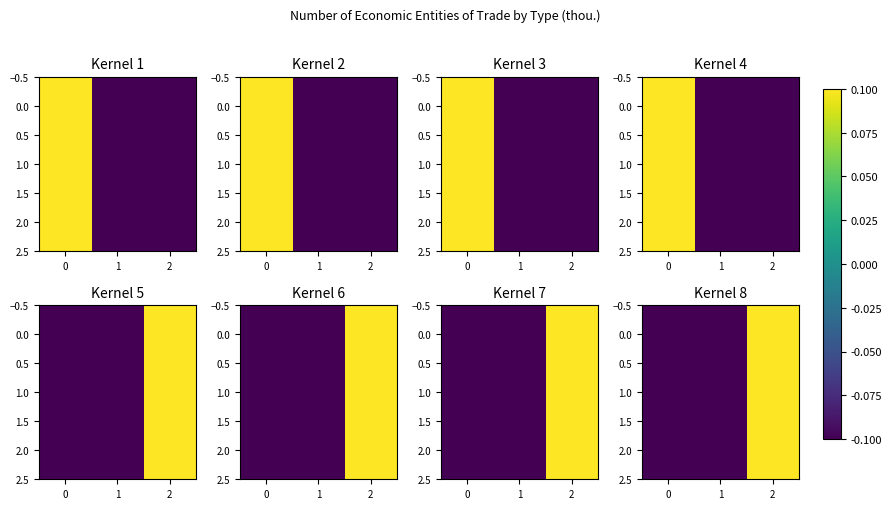

At how many categories does at least one series exceed 0?

1